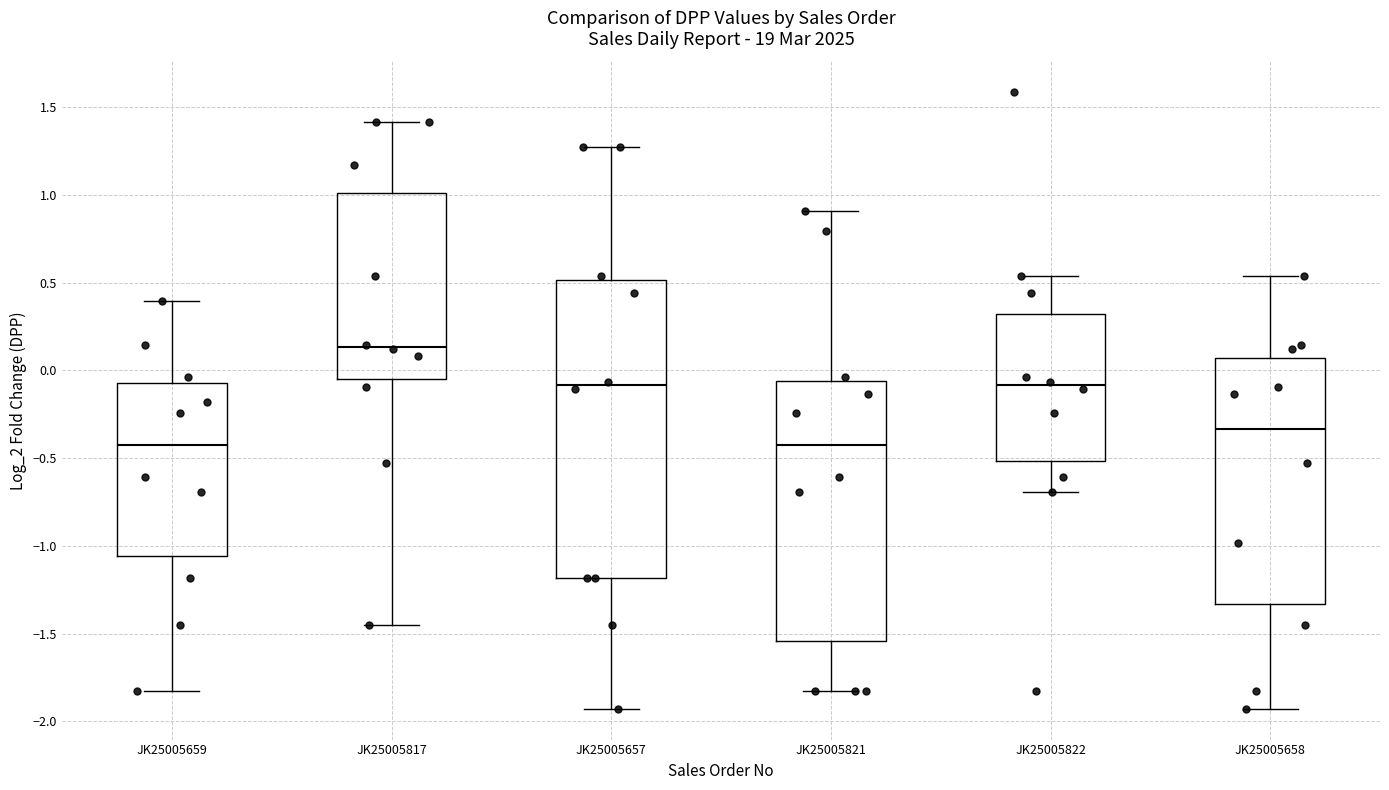

Comparing the boxes themselves (not the whiskers), which one is the tallest?

JK25005657